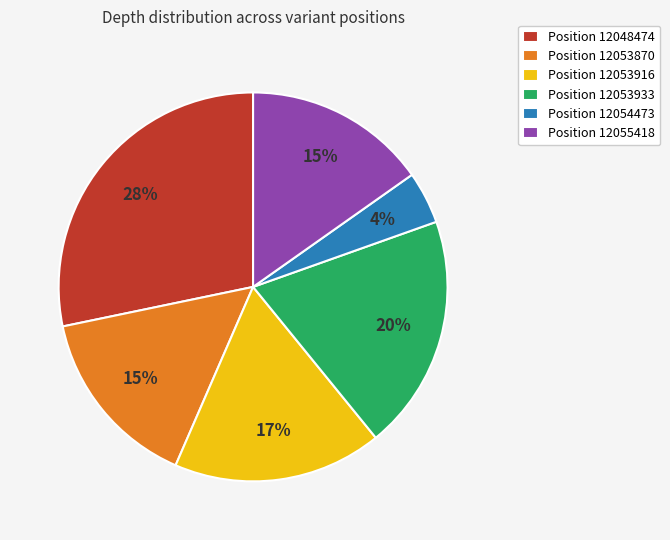

To the nearest percent, what is the average slice percentage?

17%